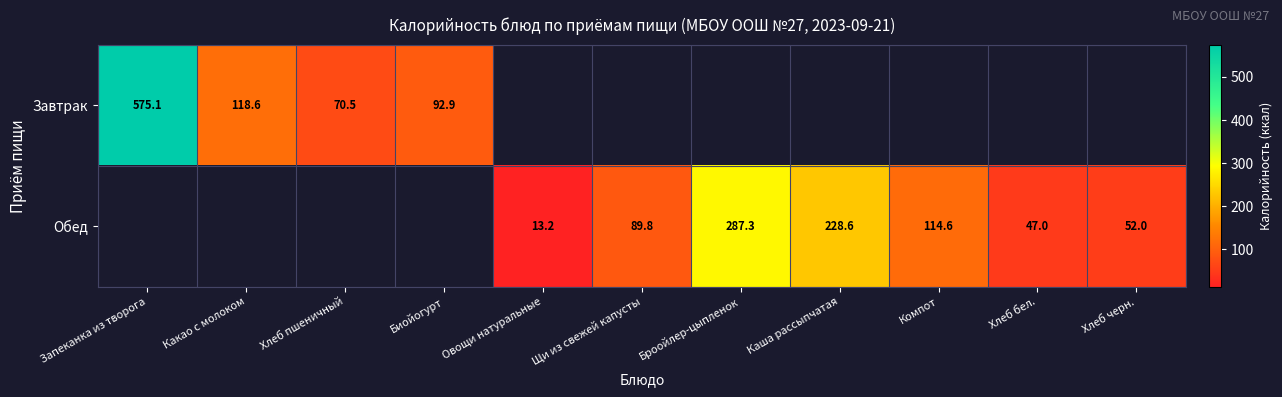

At how many categories does at least one series exceed 412?

1